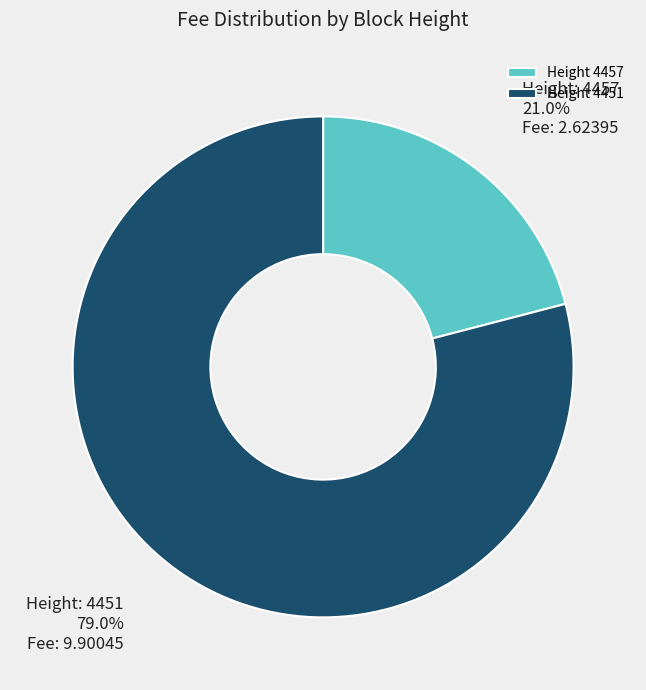

Is there any slice that represents more than half of the pie?

Yes